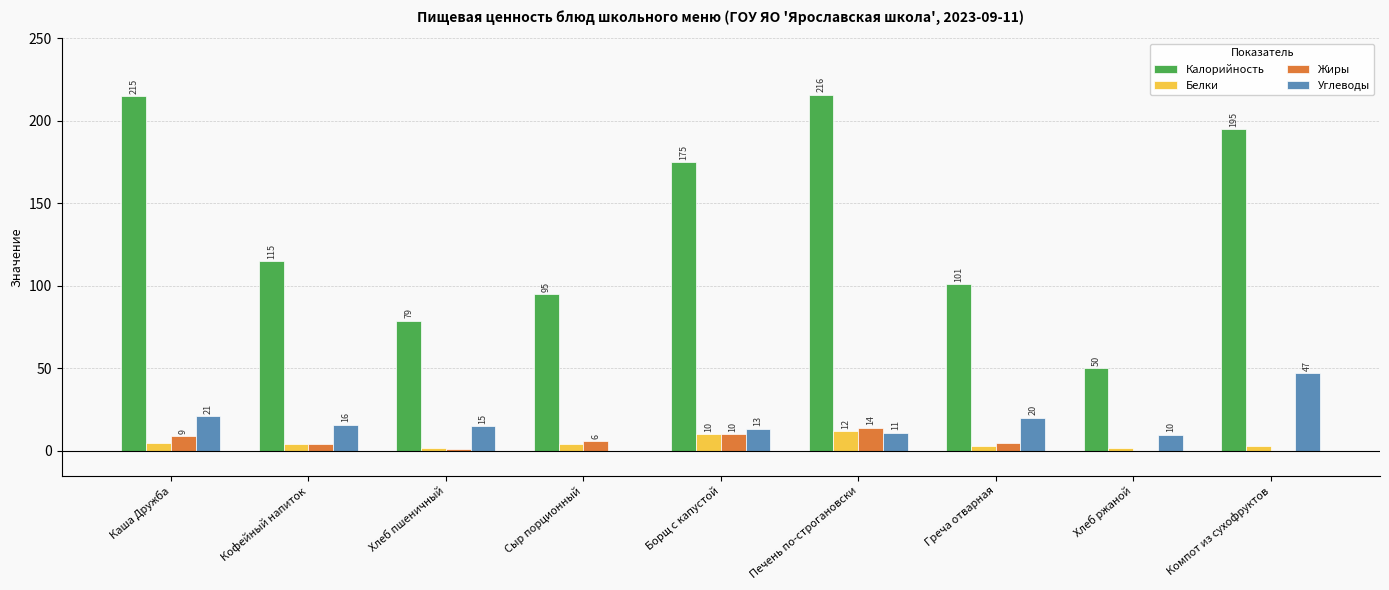

At which label does Жиры reach its peak?

Печень по-строгановски